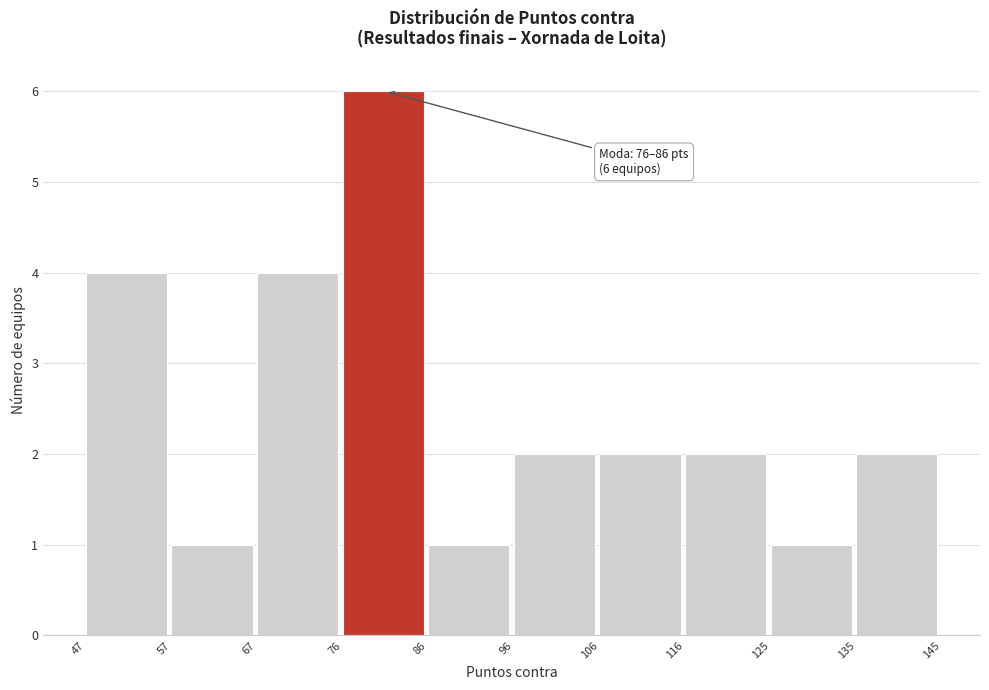

Over which range of the x-axis is the bar tallest?

76 to 86